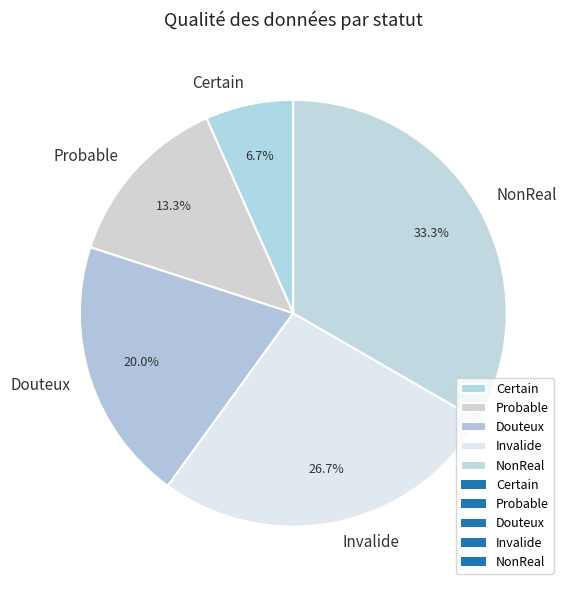

The Douteux slice represents 9% of the pie. True or false?

False